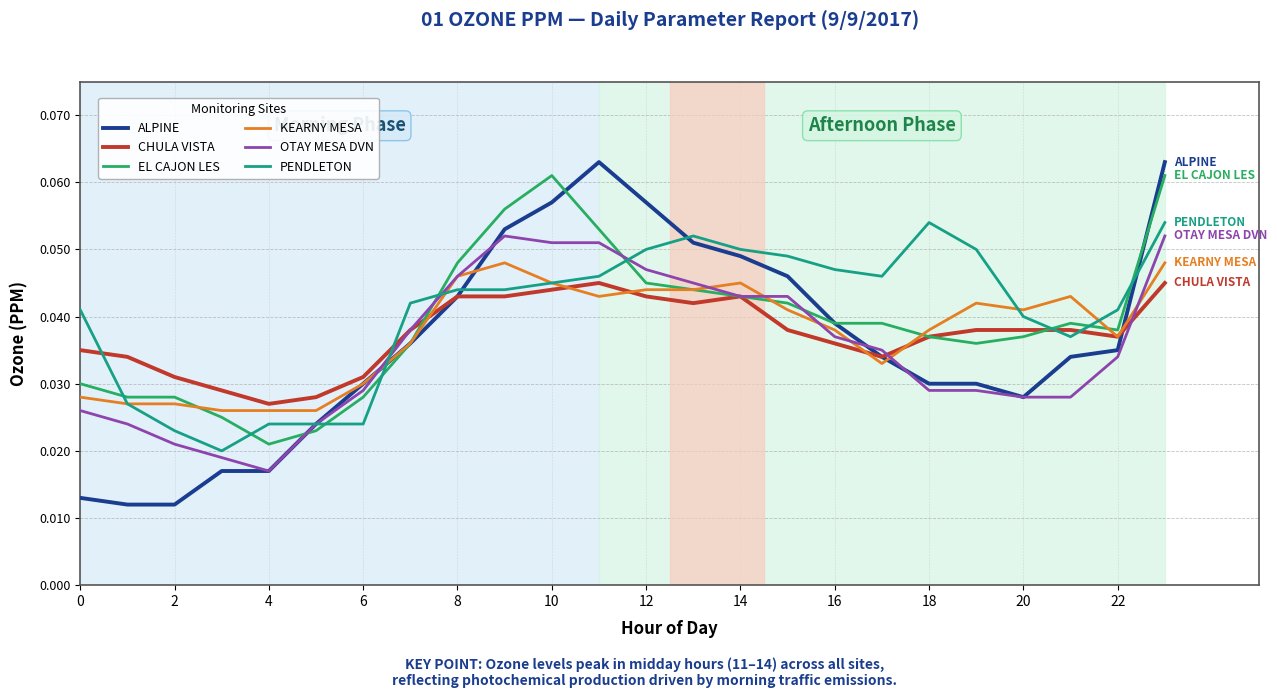

Which series has the largest range (max minus min)?

ALPINE